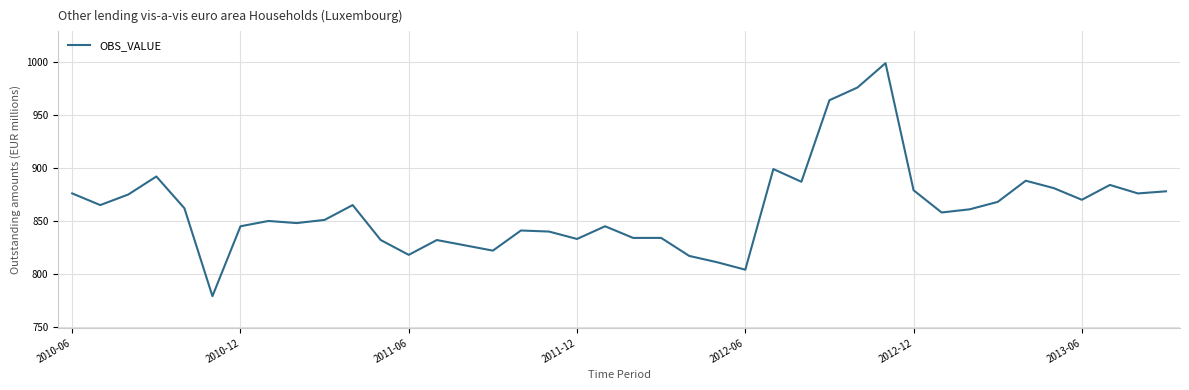

Count the number of data series in this chart.

1